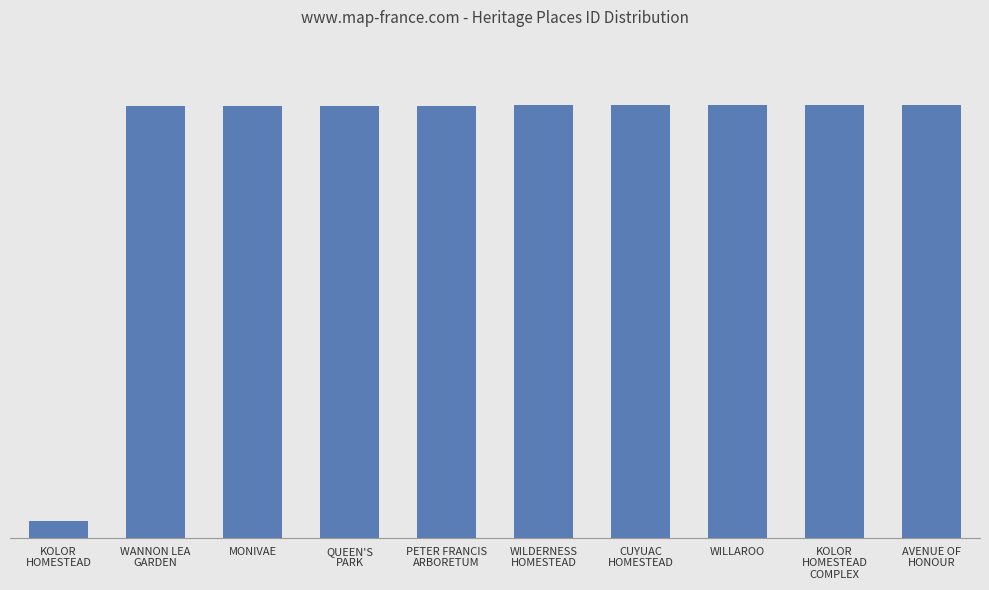

What is the maximum value shown in the chart?

23130